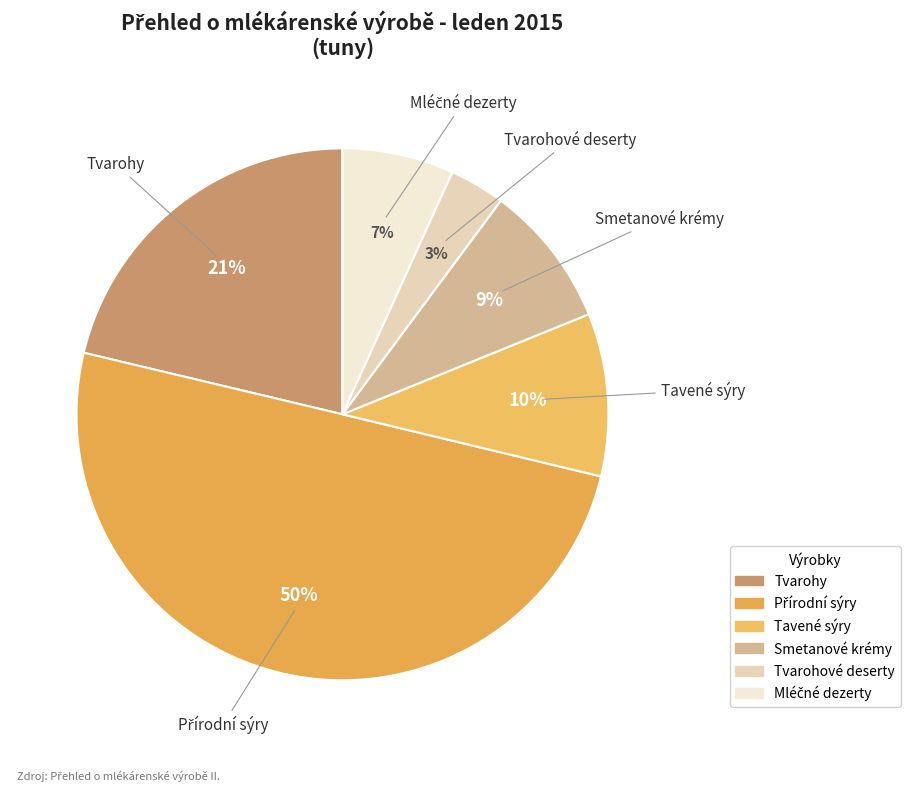

To the nearest percent, what is the difference between the largest and smallest slice percentages?

47%